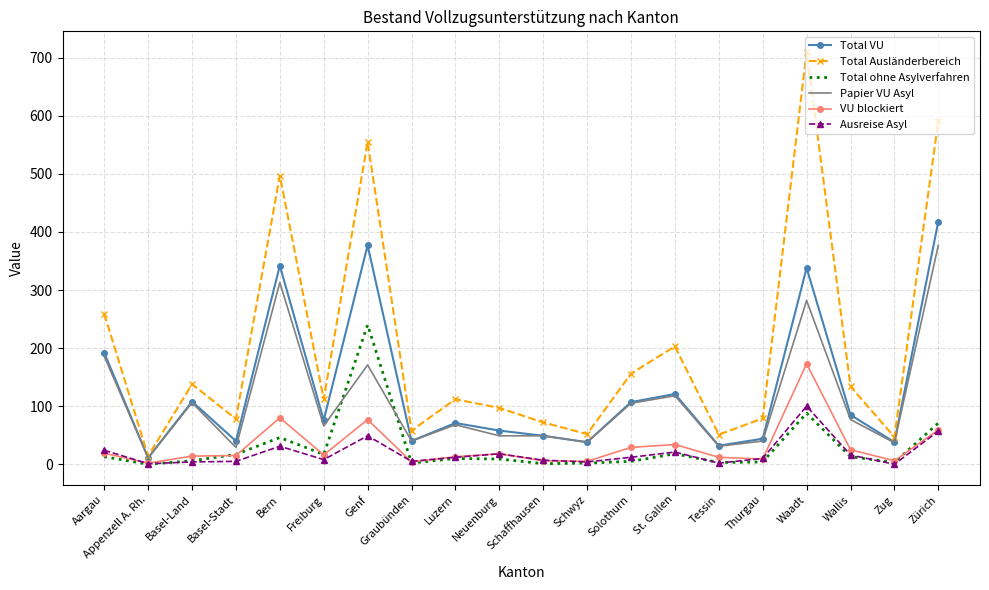

True or false: Ausreise Asyl has a value of 18 at Neuenburg.

True